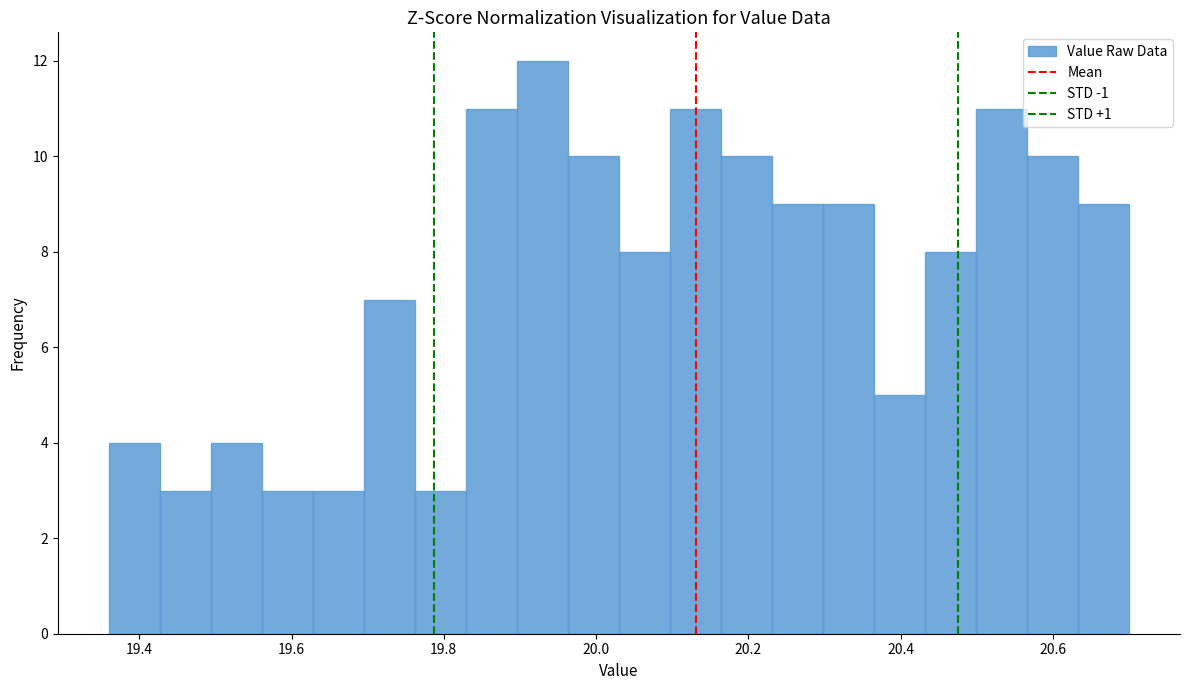

Around what value on the x-axis is the tallest bar? Give the approximate position of its centre, as read against the axis.

19.92